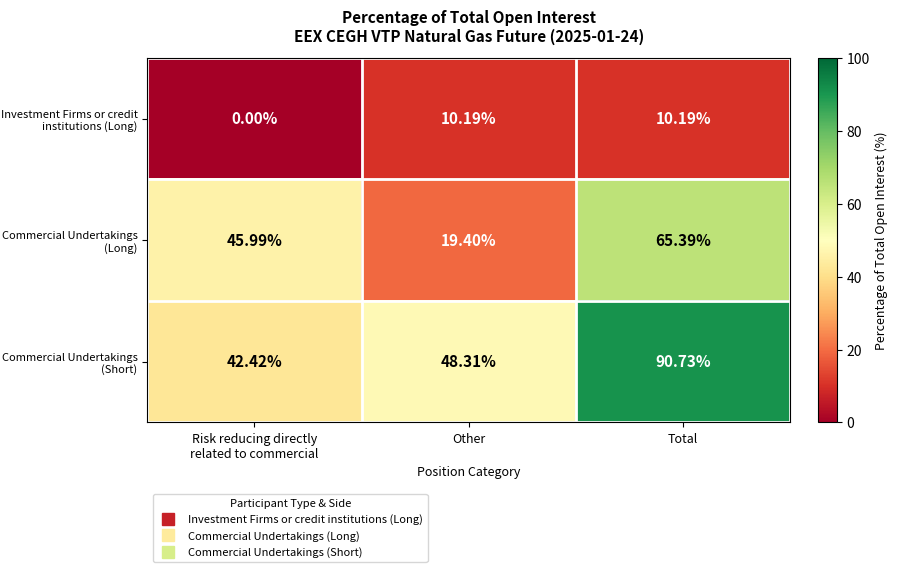

What is the total value across all series at Total?

166.3